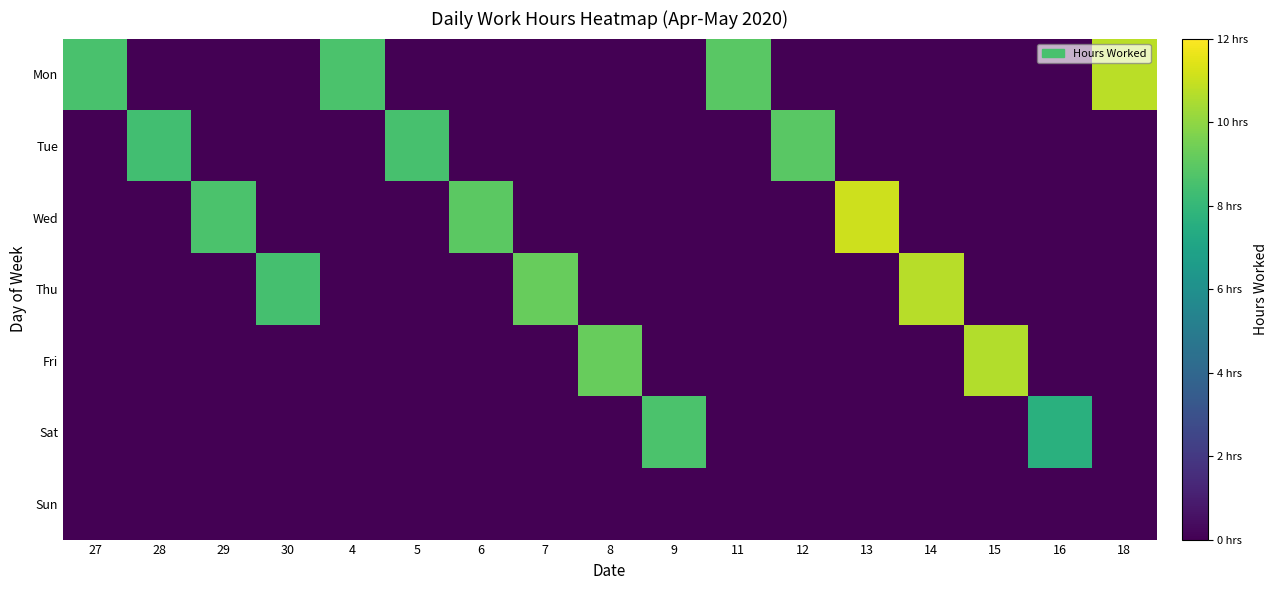

Which series has the widest spread of values?

Wed